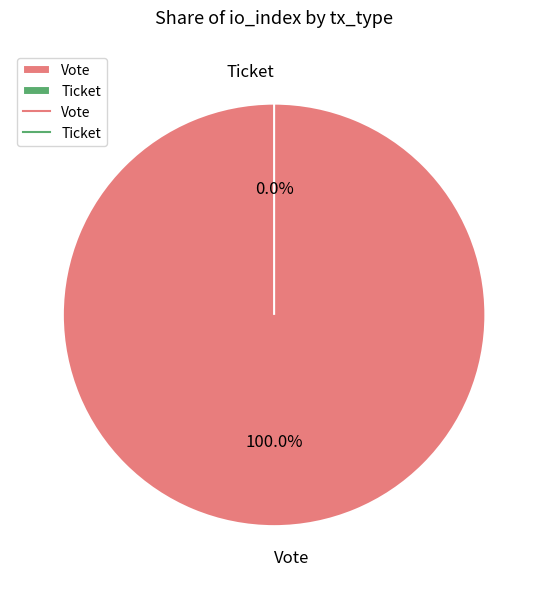

The Vote slice represents 100% of the pie. True or false?

True